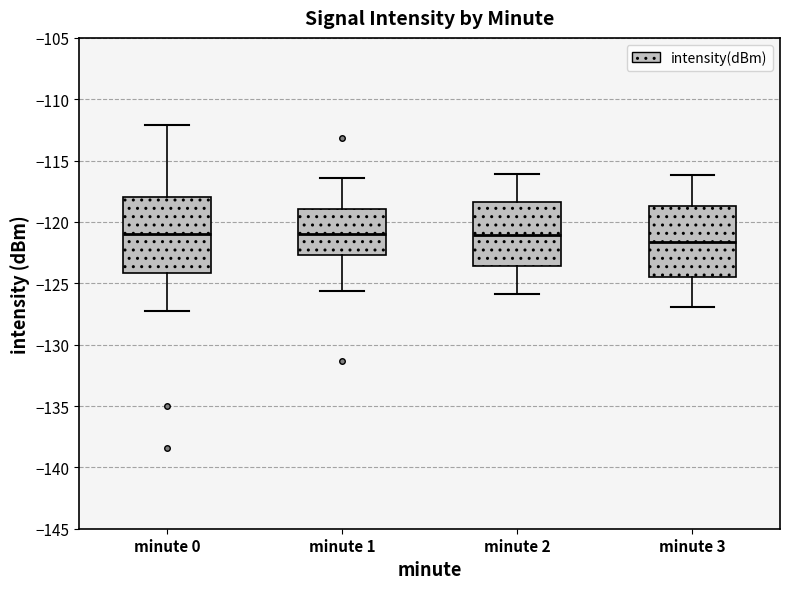

Reading left to right, read every box against the y-axis: the position of its median line, the range the box covers, and the ends of its whiskers. The values are not printed on the chart, so give them approximately, as read against the axis.

minute 0: median -121.0, box -124.0 to -118.0, whiskers -127.0 to -112.0
minute 1: median -121.0, box -122.5 to -119.0, whiskers -125.5 to -116.5
minute 2: median -121.0, box -123.5 to -118.5, whiskers -126.0 to -116.0
minute 3: median -121.5, box -124.5 to -118.5, whiskers -127.0 to -116.0